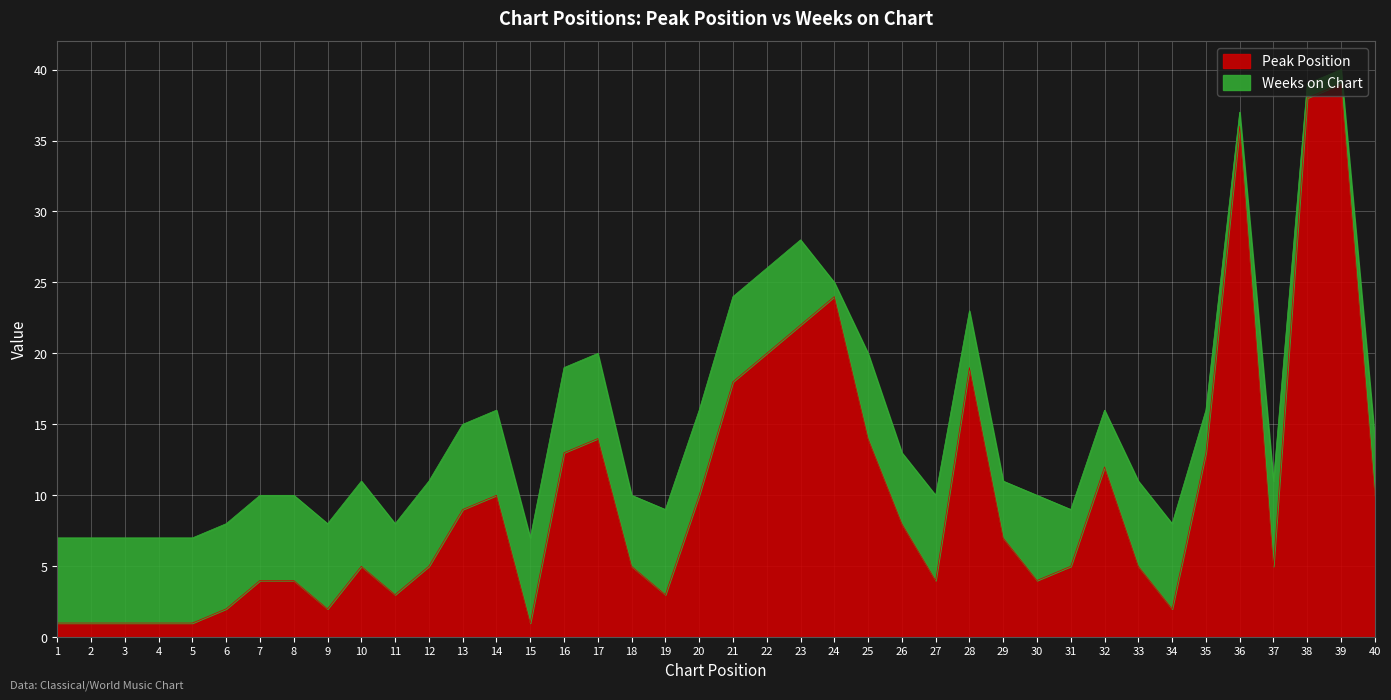

List the labels in order of value, smallest first.

1, 2, 3, 4, 5, 15, 6, 9, 34, 11, 19, 7, 8, 27, 30, 10, 12, 18, 31, 33, 37, 29, 26, 13, 14, 20, 40, 32, 16, 35, 17, 25, 21, 28, 22, 23, 24, 36, 38, 39